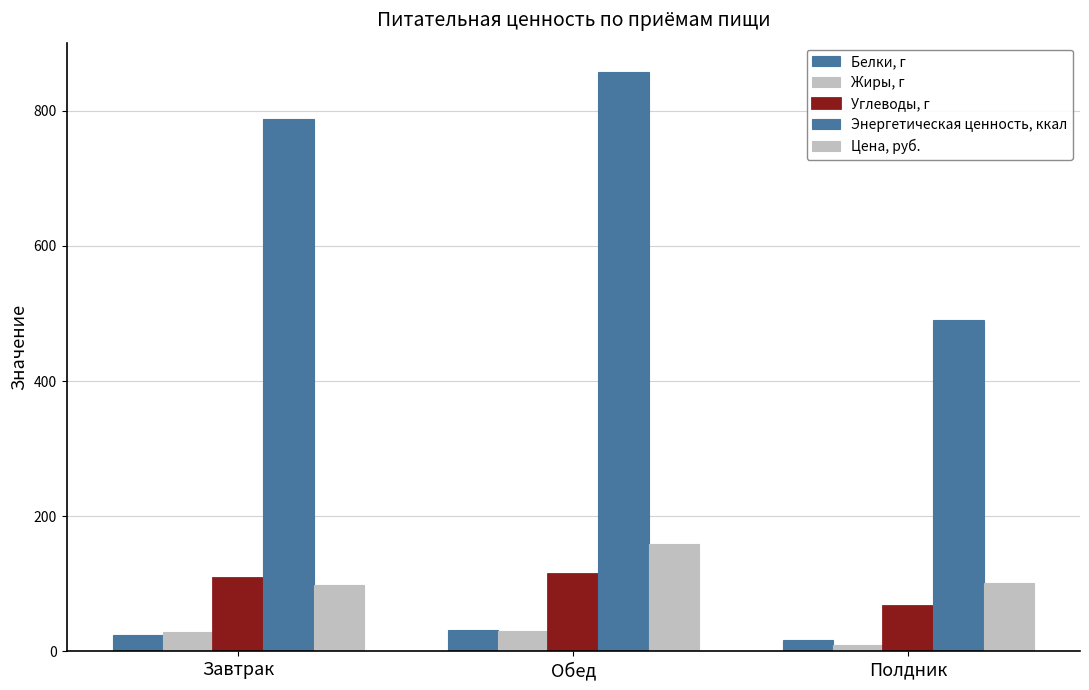

What is the label of the 2nd bar from the left?

Обед